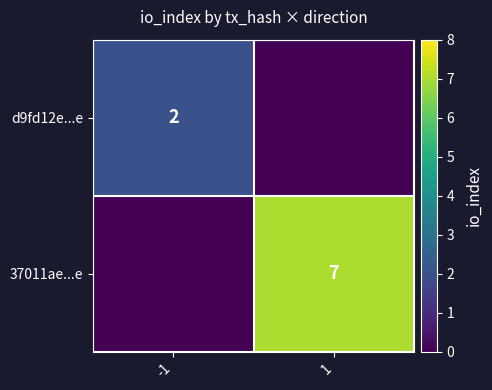

Is the value of 37011ae...e at 1 greater than the value of d9fd12e...e at -1?

Yes